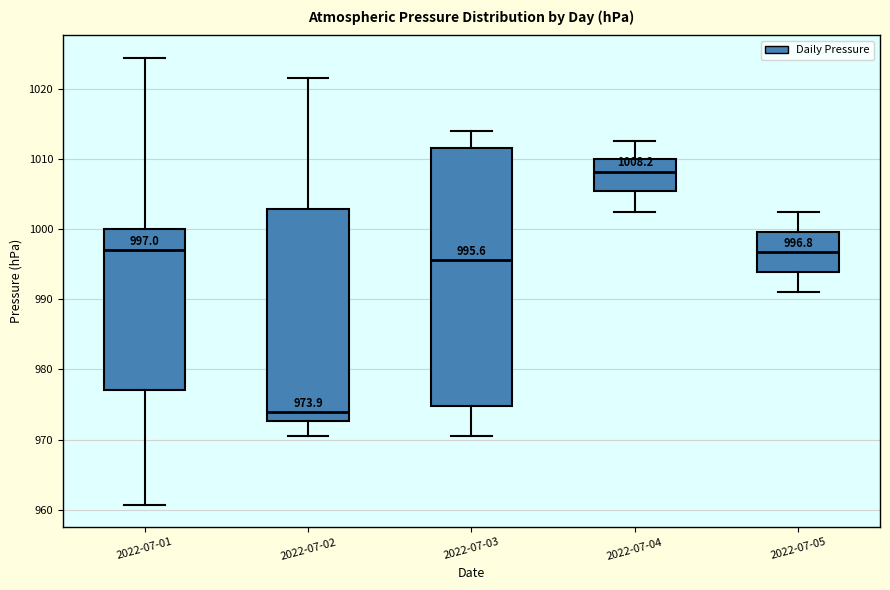

Which box's median line is the highest?

2022-07-04